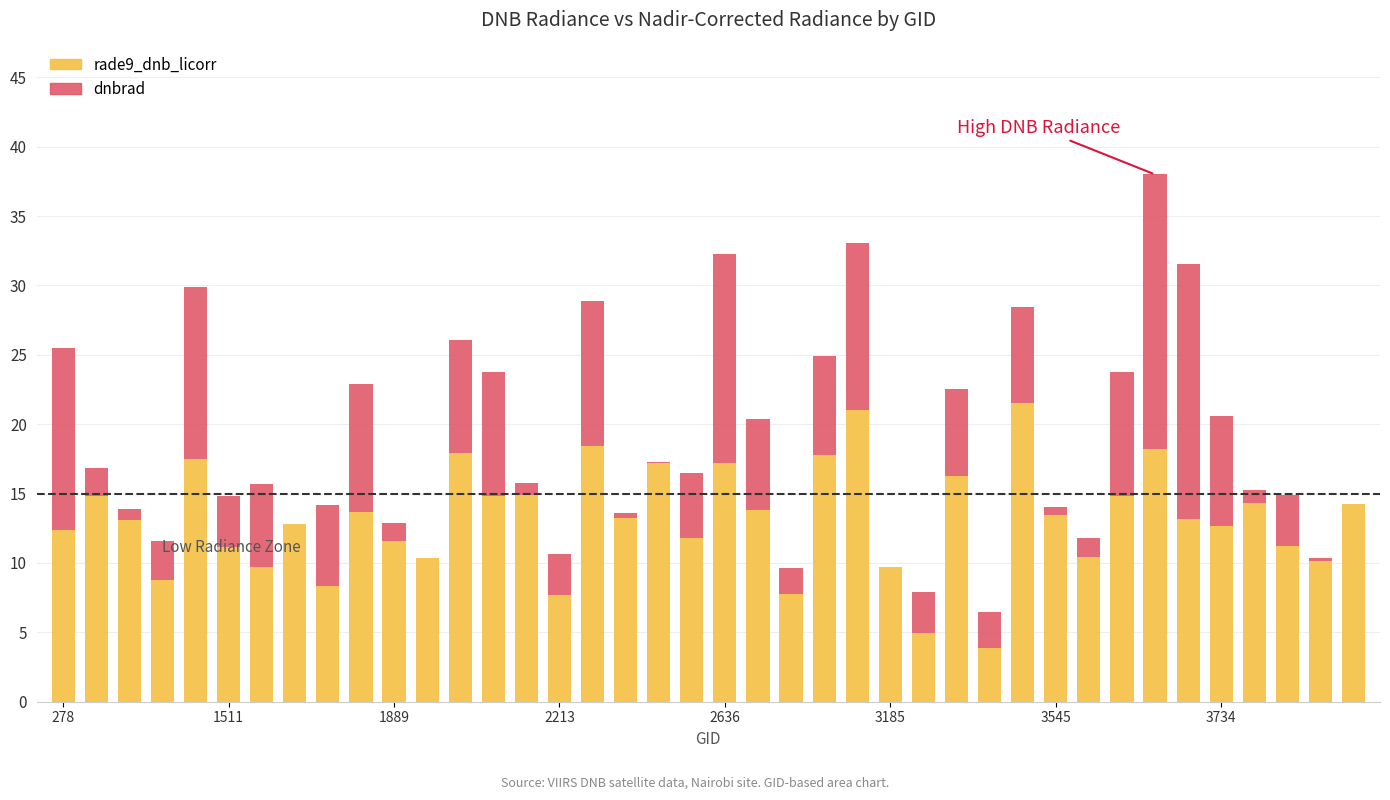

What are all the series names shown in the legend?

rade9_dnb_licorr, dnbrad